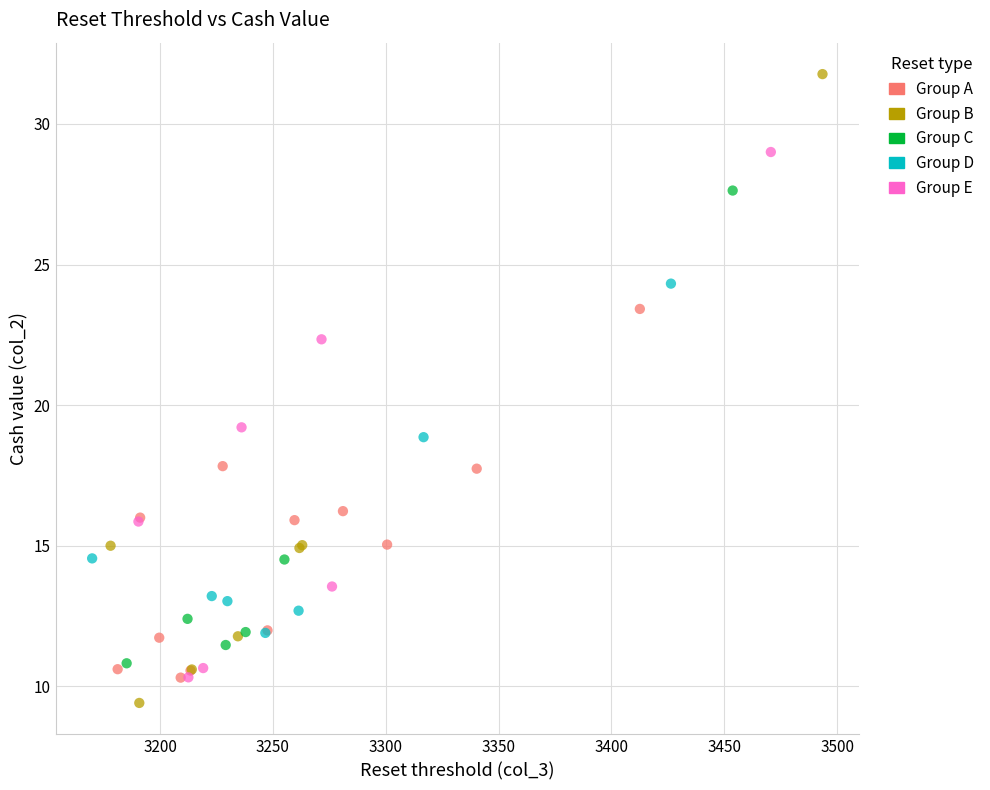

Which series contains the highest Y value?

Group B